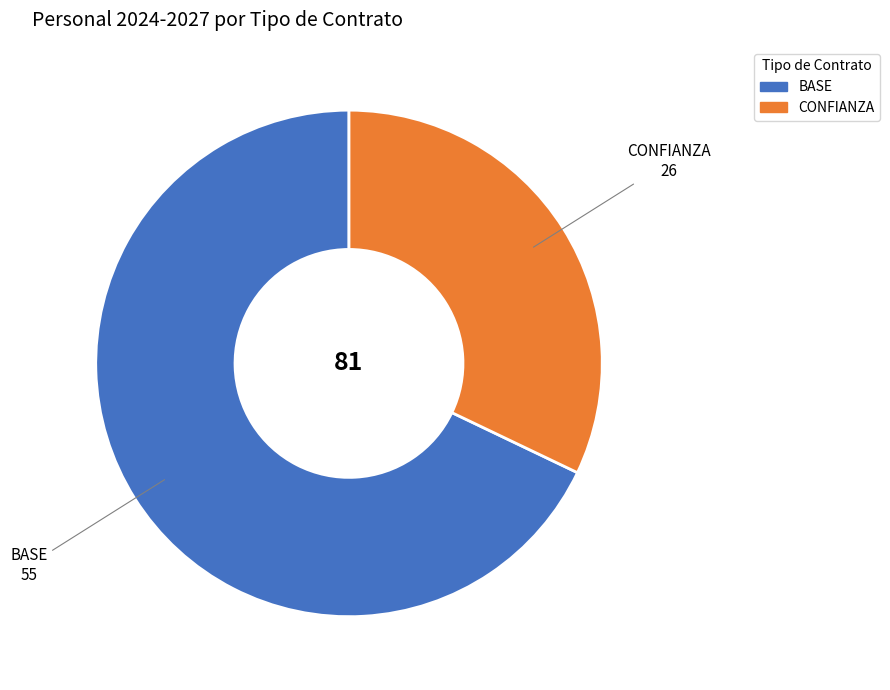

Is there a majority slice in this chart?

Yes